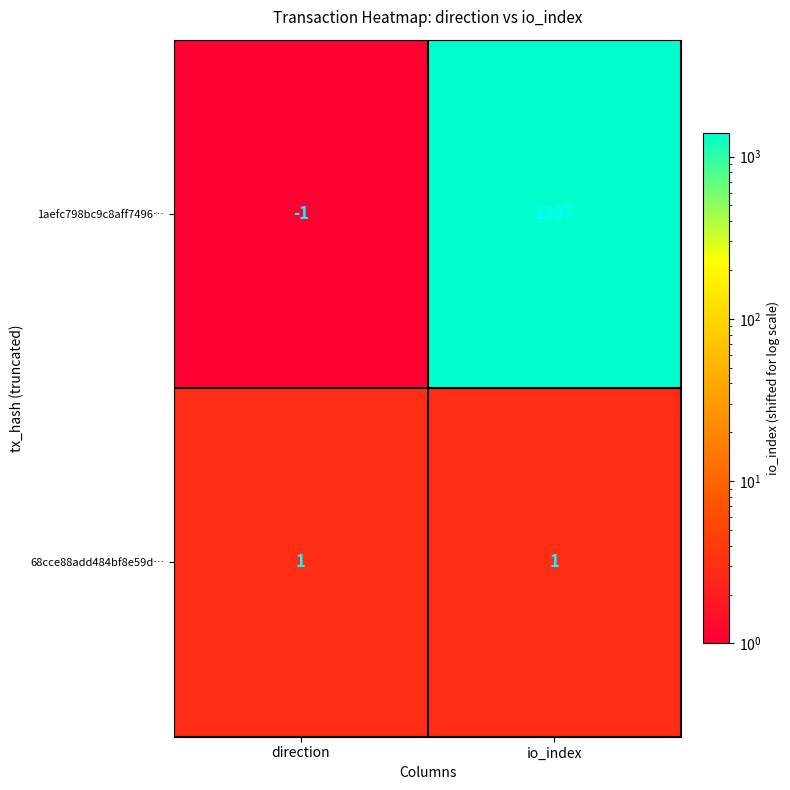

List the series in order of their overall mean, highest first.

1aefc798bc9c8aff7496…, 68cce88add484bf8e59d…